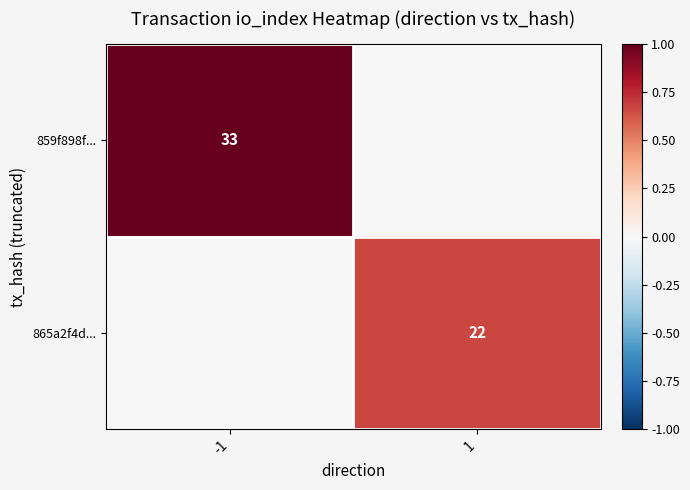

Is the value of 865a2f4d... at 1 greater than the value of 859f898f... at -1?

No